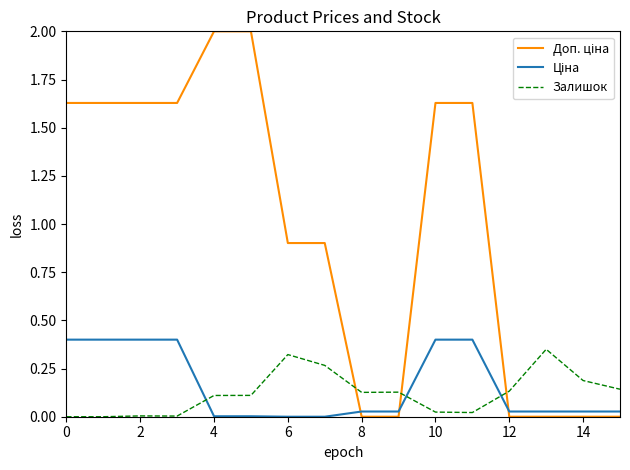

The value of Залишок at 0 is 0.0. True or false?

True